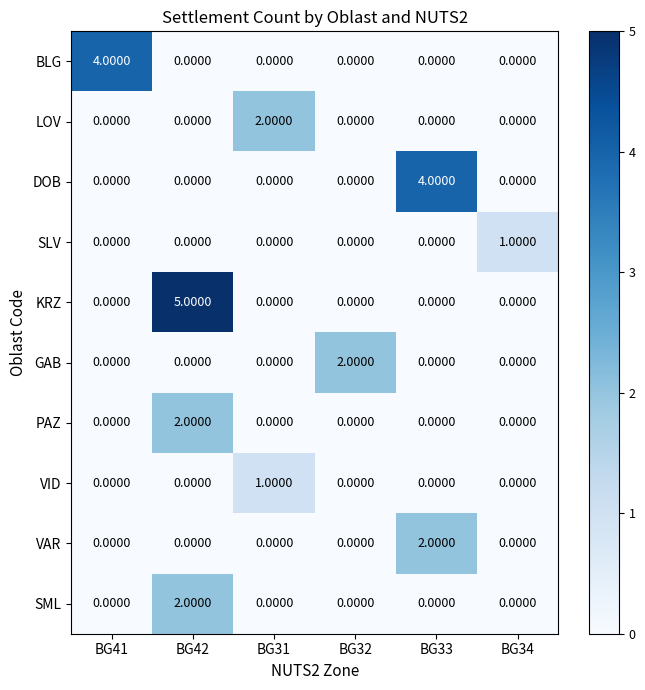

Which series has the largest total across all categories?

KRZ